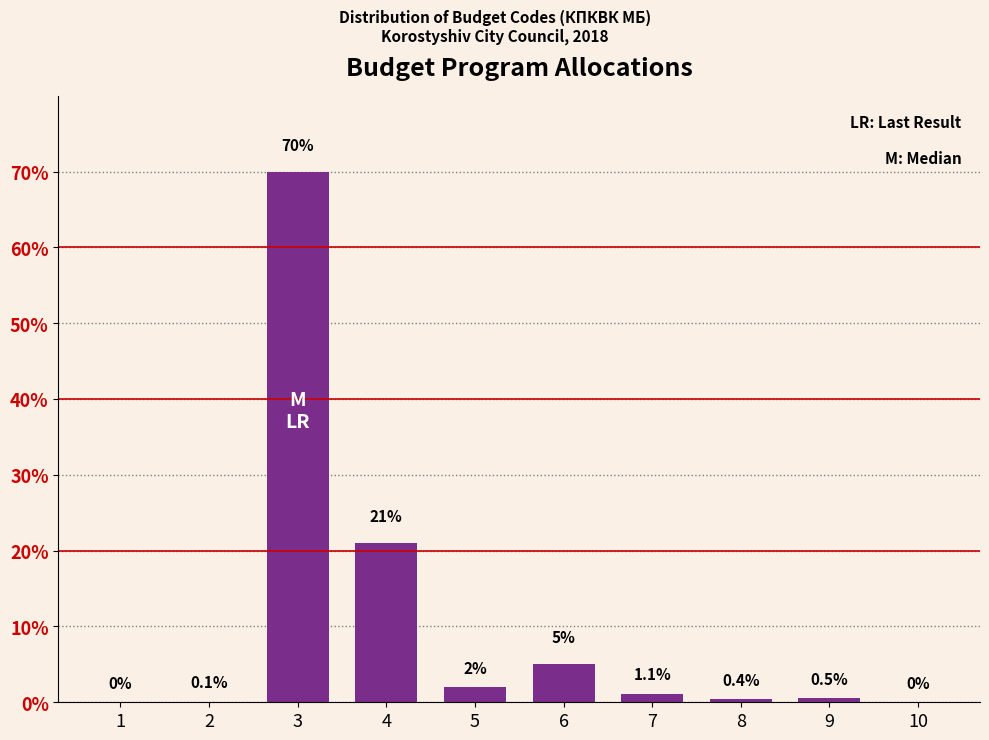

Reading left to right, list all the values displayed in this chart.

1=0.0	2=0.1	3=70.0	4=21.0	5=2.0	6=5.0	7=1.1	8=0.4	9=0.5	10=0.0